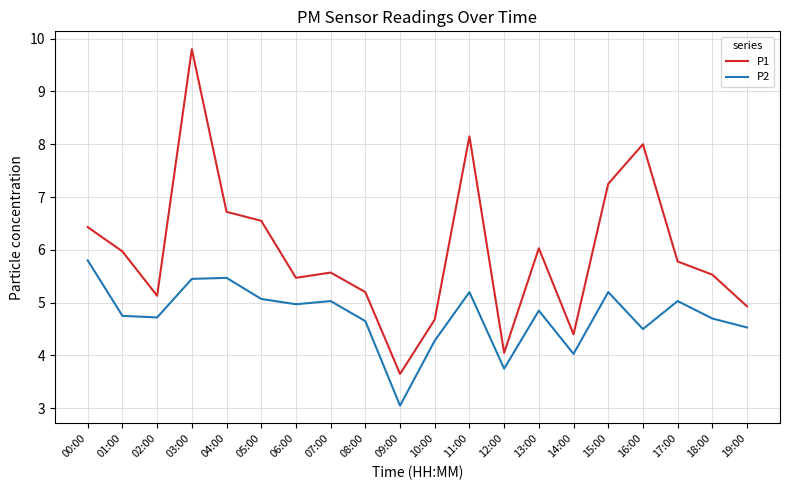

What is the spread (max minus min) of values at 13:00?

1.2